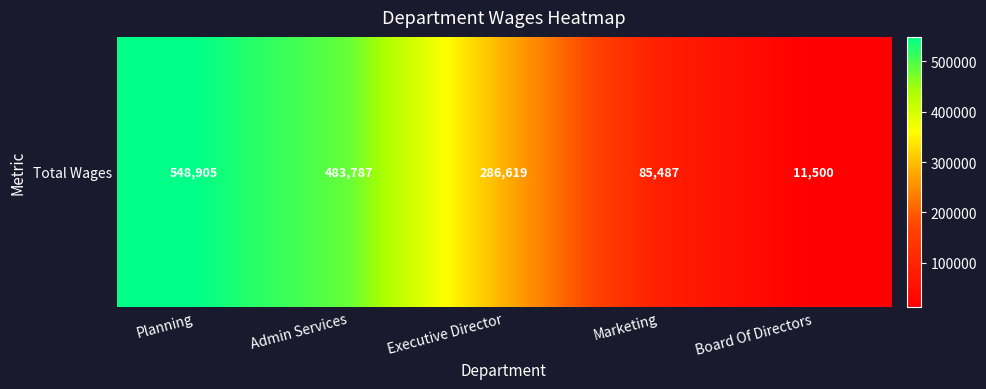

Rank the categories by value from highest to lowest.

Planning, Admin Services, Executive Director, Marketing, Board Of Directors